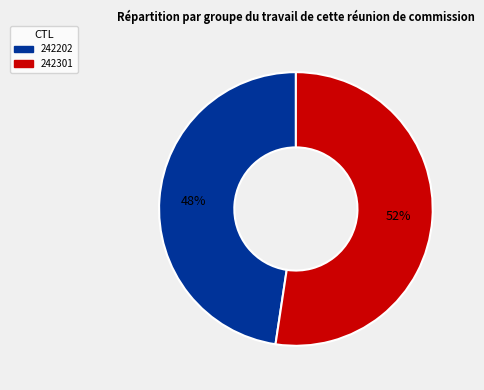

Rank the categories by value from lowest to highest.

242202, 242301